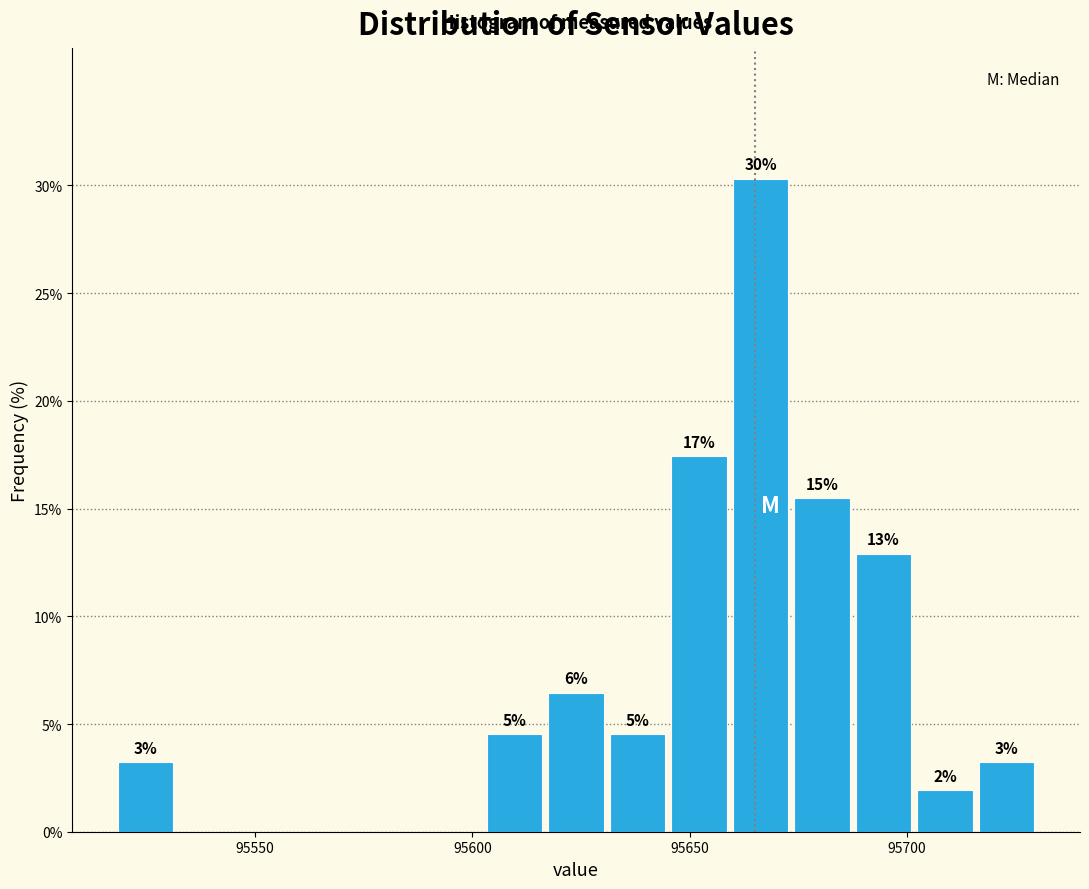

Read against the x-axis, roughly where is the centre of the tallest bar?

95665